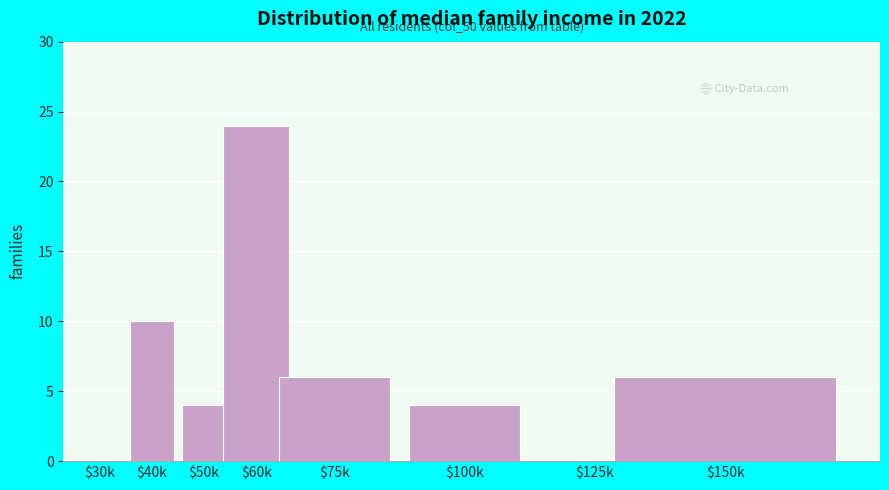

At which label is the value closest to 12?

$40k